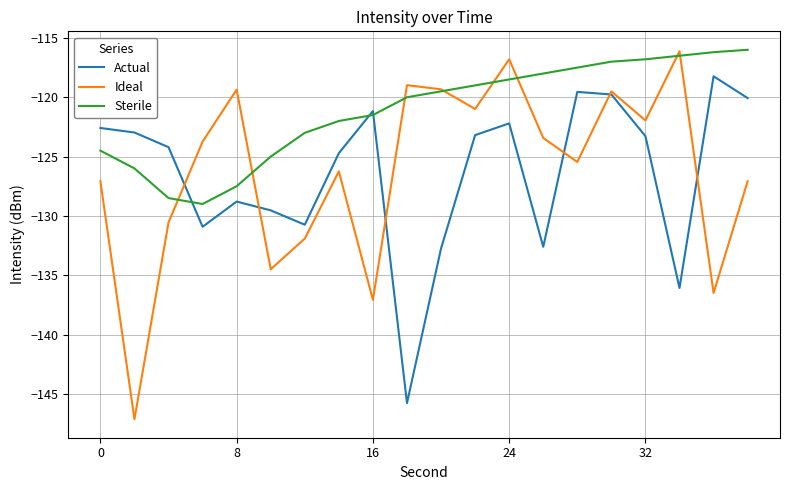

What is the minimum value shown in the chart?

-147.1